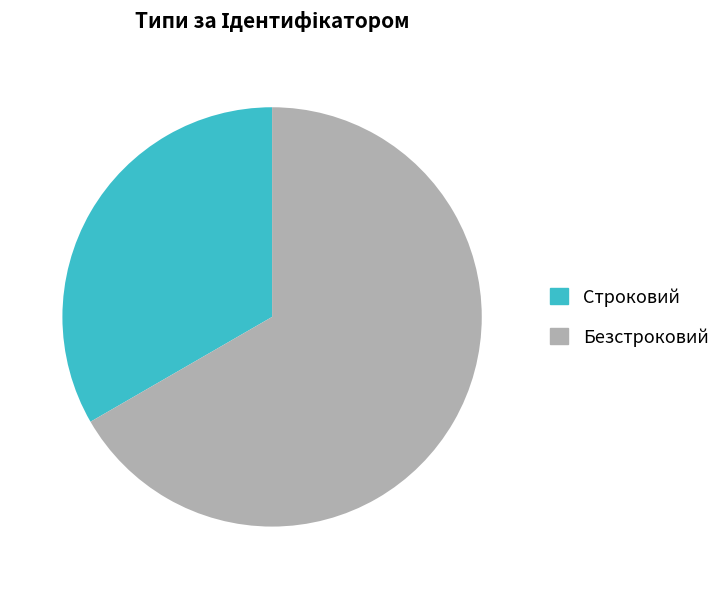

What is the ratio of the value at Строковий to the value at Безстроковий?

0.5